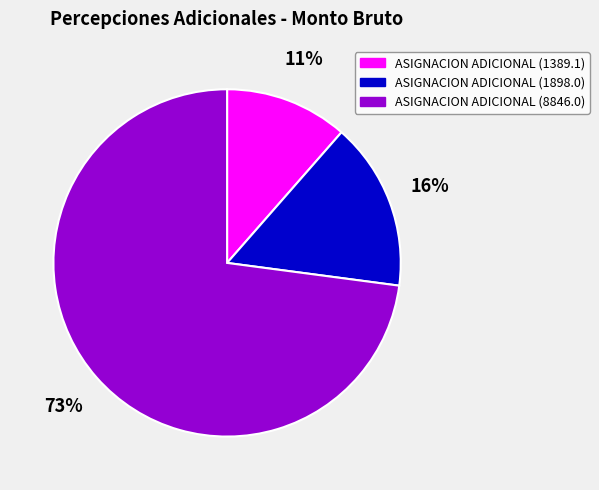

How many segments does this pie chart have?

3